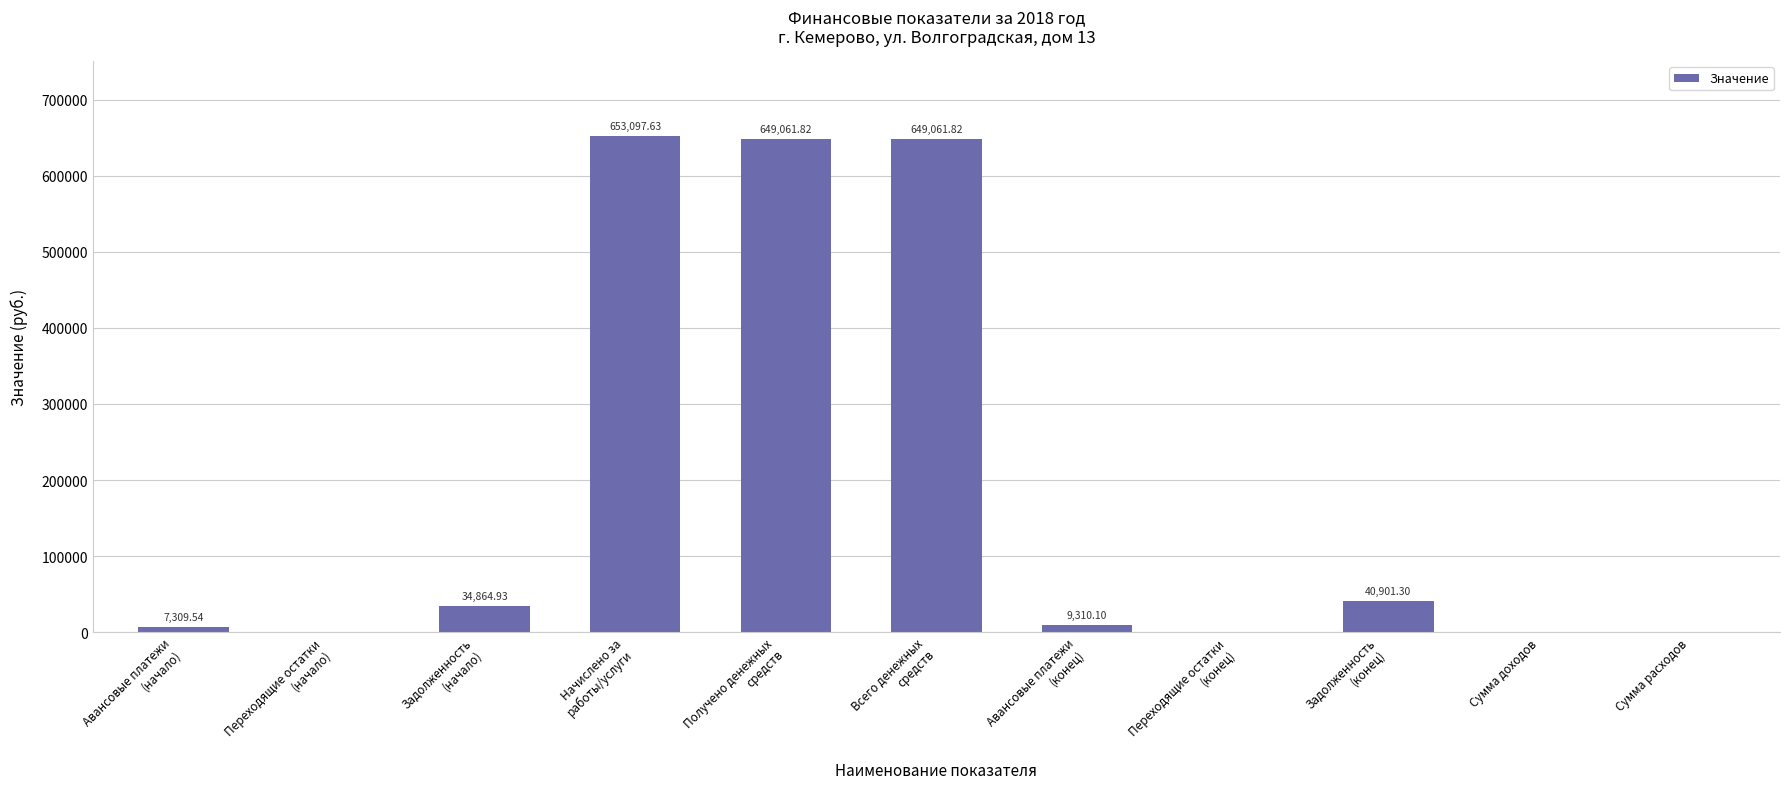

How many distinct data groups are displayed?

1